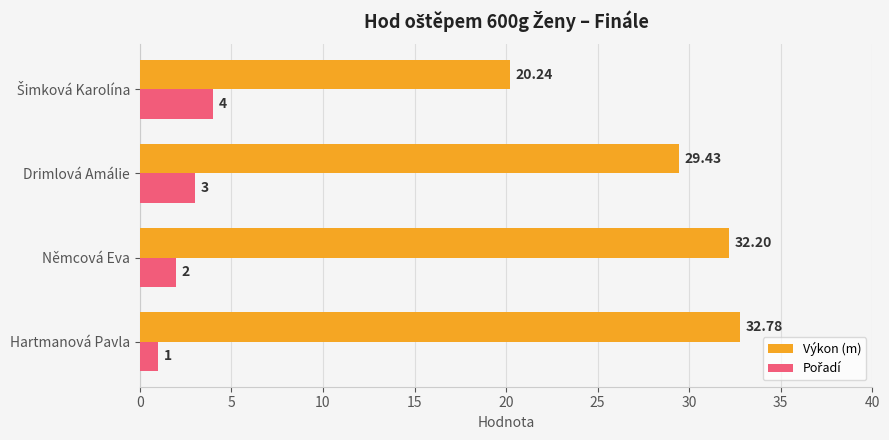

What is the sum of all Výkon (m) values?

114.7